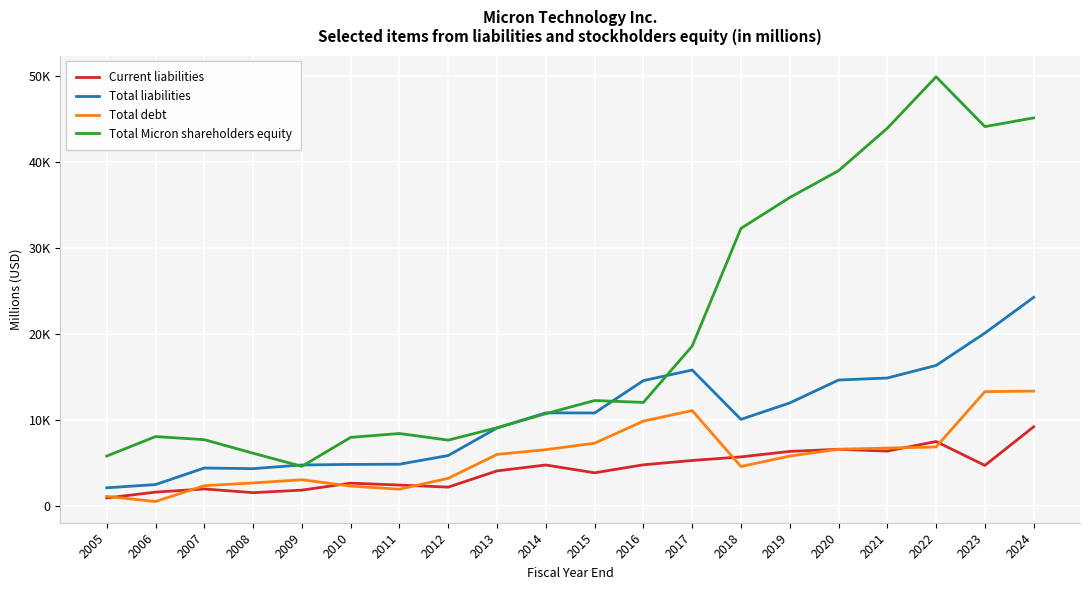

What is the lowest value of the Total Micron shareholders equity series?

4654